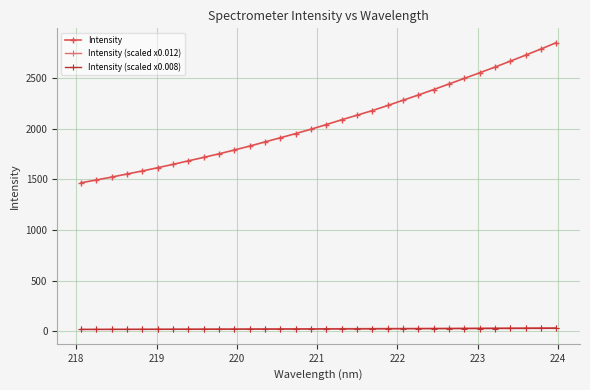

True or false: Intensity (scaled x0.012) and Intensity (scaled x0.008) cross at least once.

False